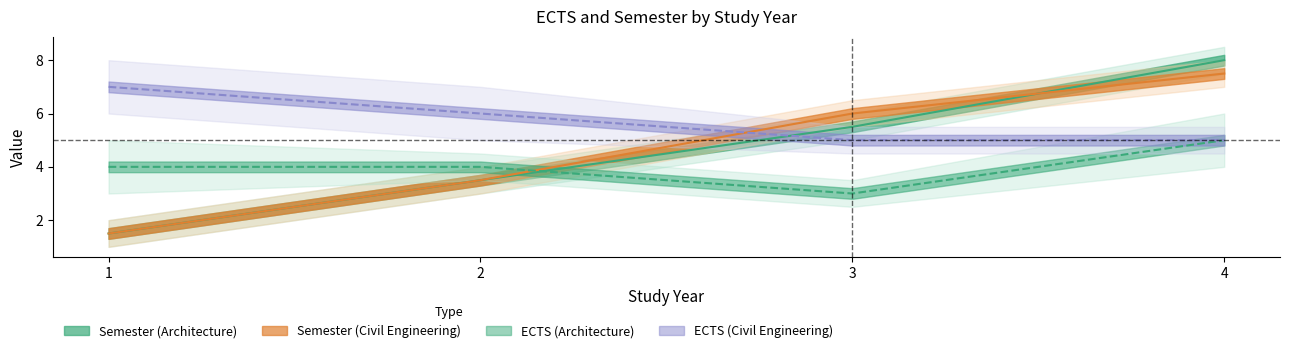

How many data points in Semester (Civil Engineering) are above 6?

1